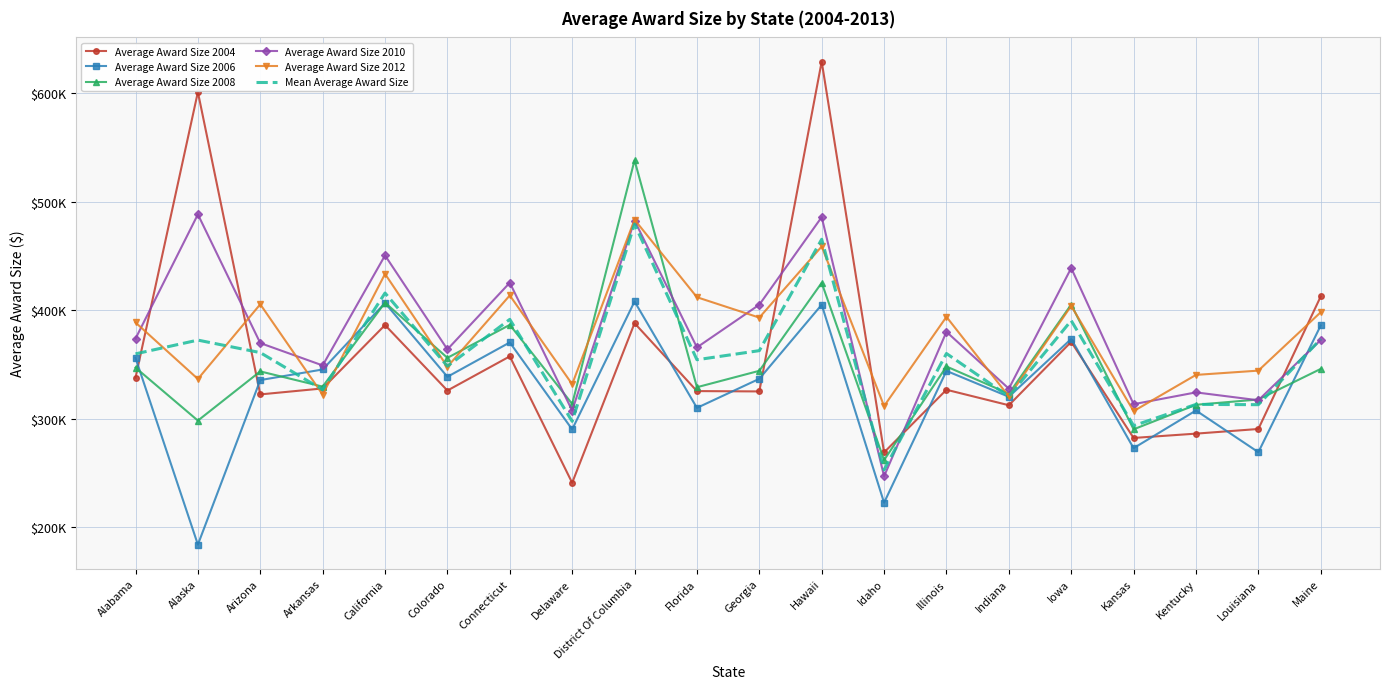

What are all the series names shown in the legend?

Average Award Size 2004, Average Award Size 2006, Average Award Size 2008, Average Award Size 2010, Average Award Size 2012, Mean Average Award Size